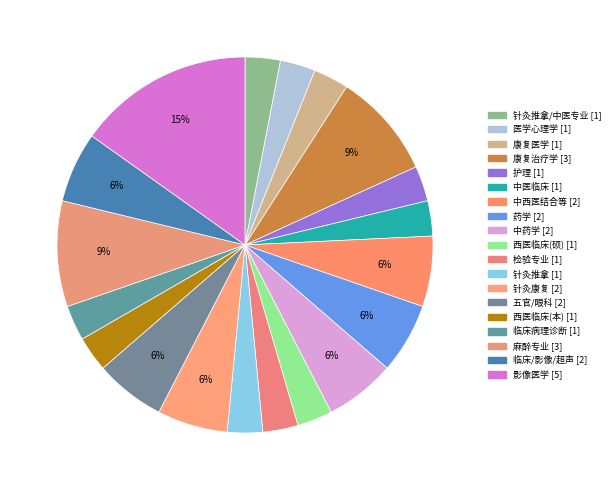

How many segments does this pie chart have?

19